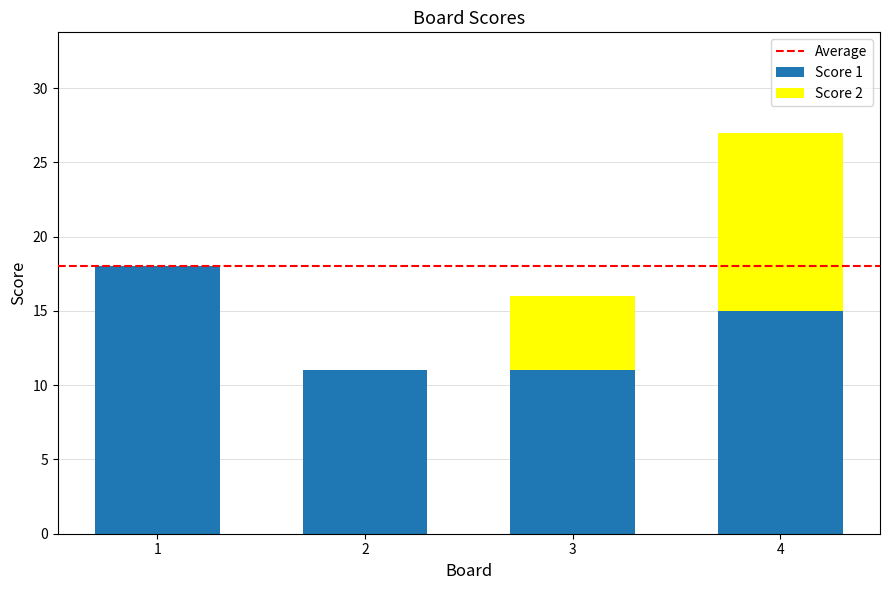

What is the total value across all series at 1?

18